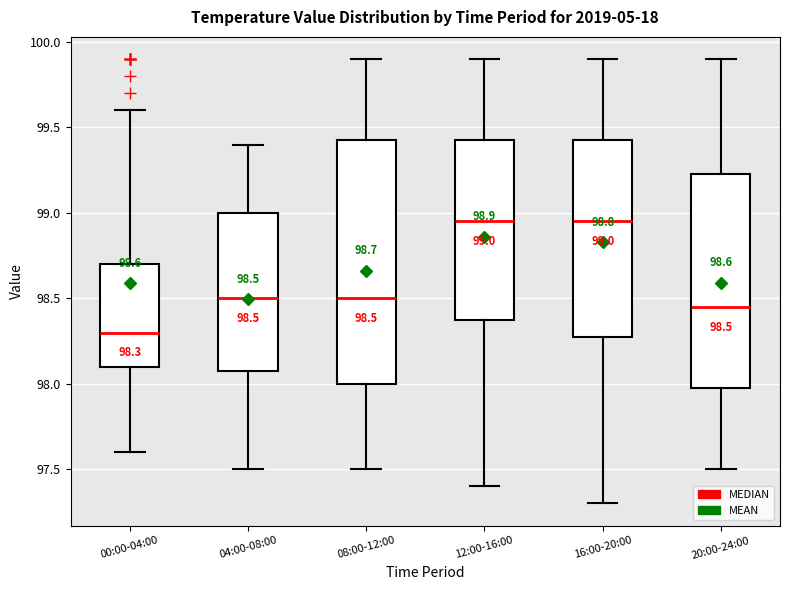

Comparing the boxes themselves (not the whiskers), which one is the tallest?

08:00-12:00